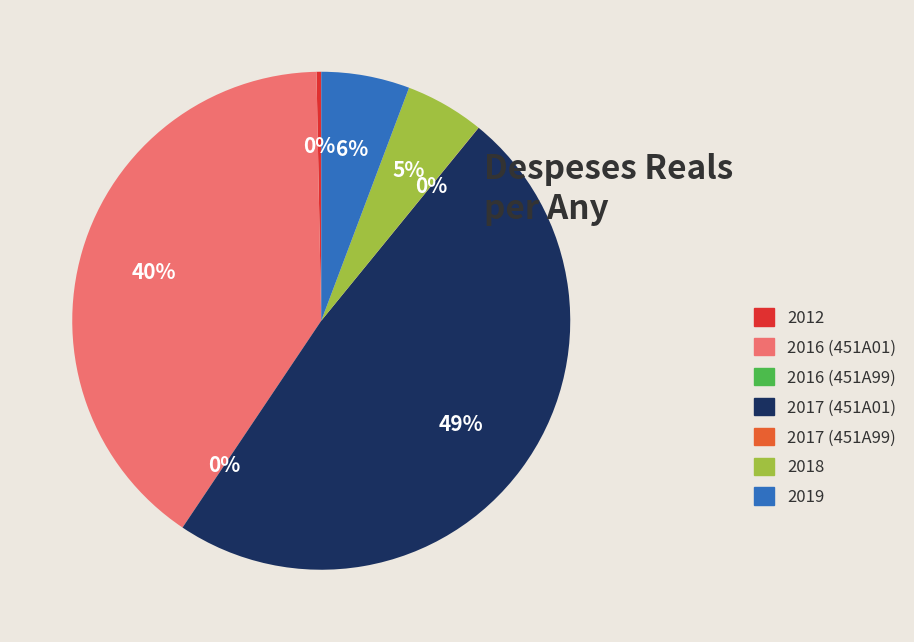

To the nearest percent, what is the difference between the largest and smallest slice percentages?

49%